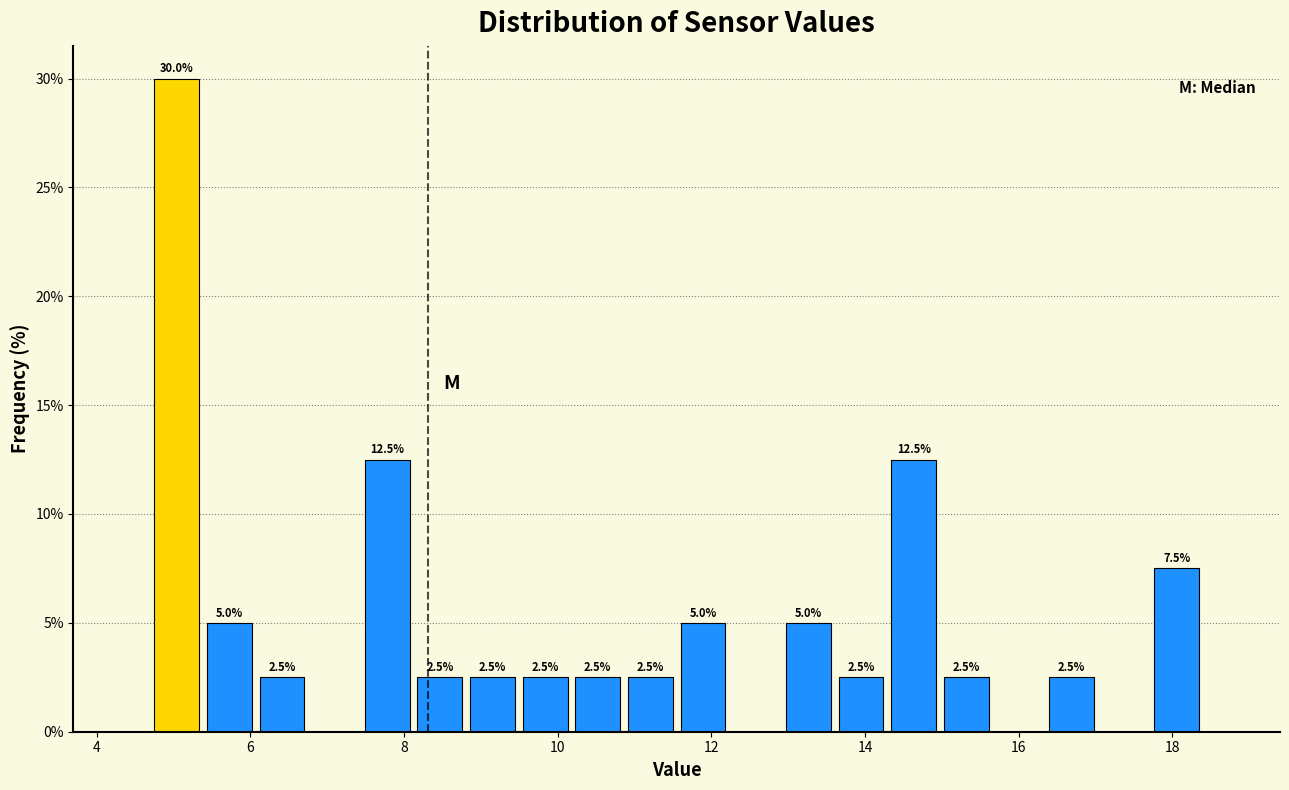

Around what value on the x-axis is the tallest bar? Give the approximate position of its centre, as read against the axis.

5.0